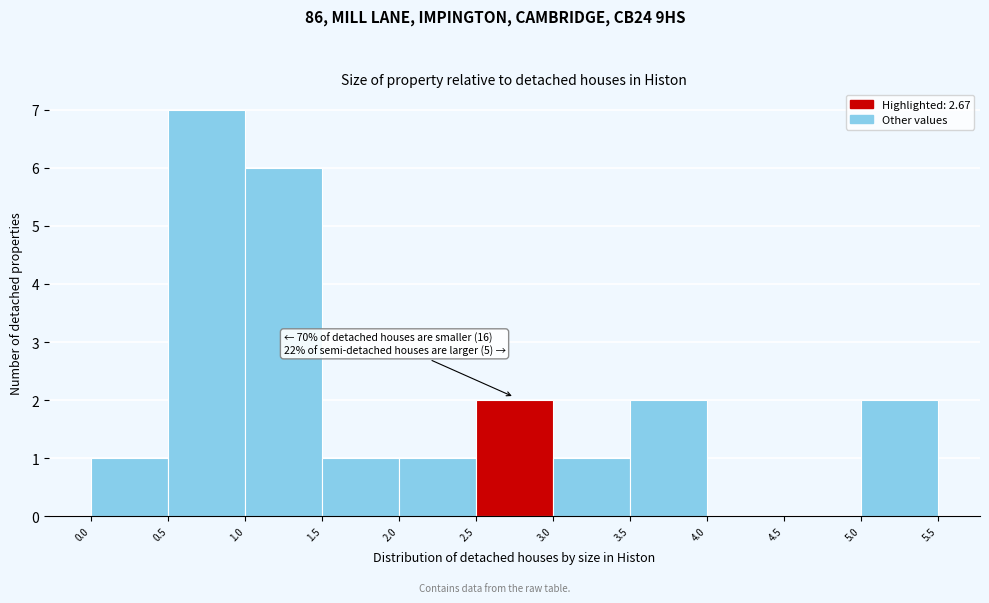

Which range on the x-axis has the tallest bar?

0.5 to 1.0